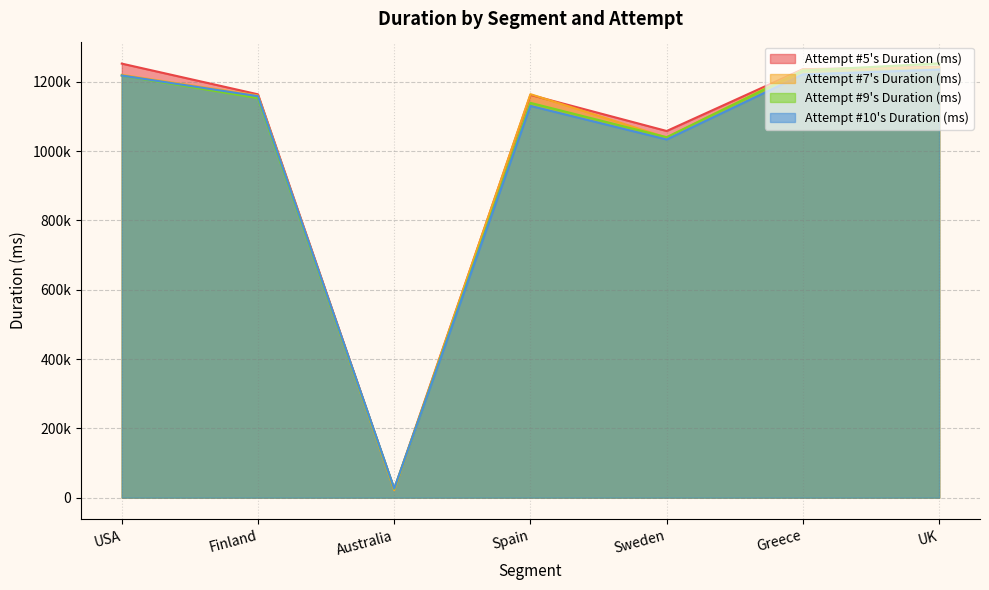

At which label is Attempt #7's Duration (ms) closest to 631702?

Sweden